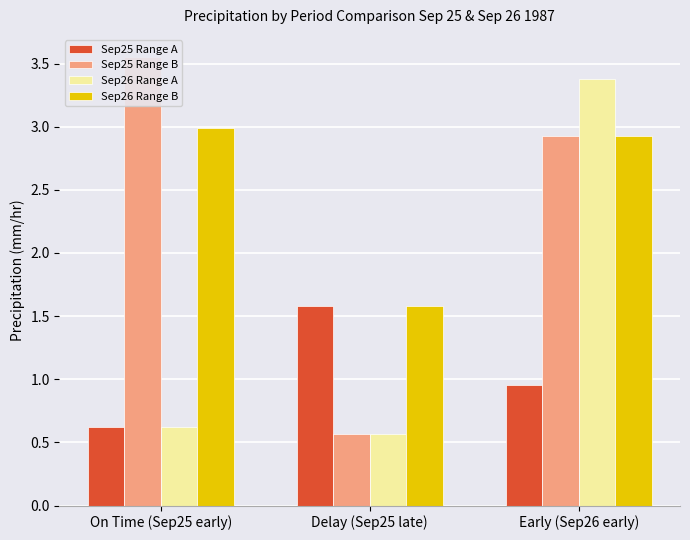

How many bars are there in each group?

4